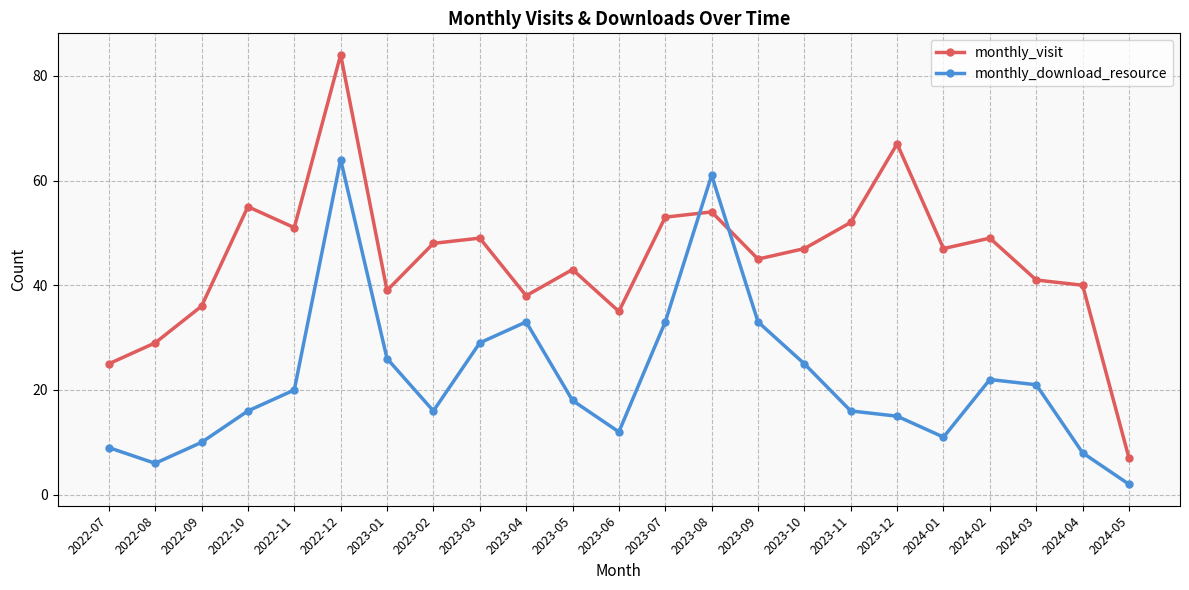

What is the label of the 10th point from the right?

2023-08